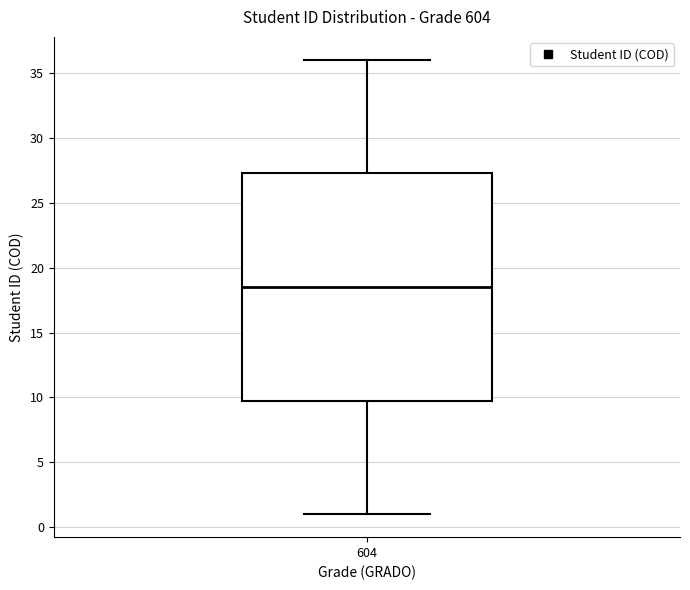

Read this box plot against the y-axis: the position of the median line, the range covered by the box, and the ends of both whiskers. The values are not printed on the chart, so give them approximately, as read against the axis.

median 18.5, box 10.0 to 27.5, whiskers 1.0 to 36.0